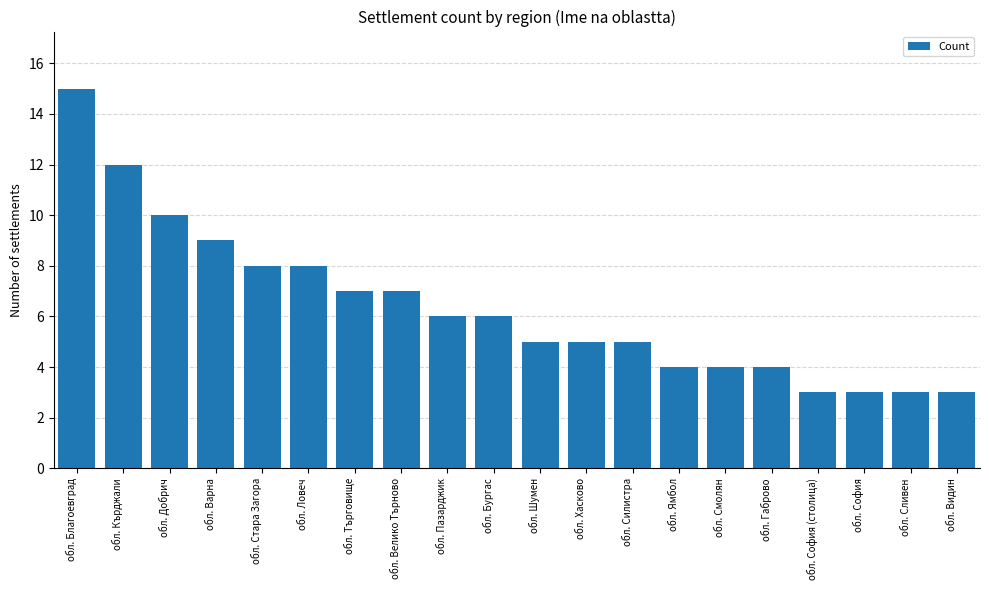

At which label is the value closest to 9?

обл. Варна